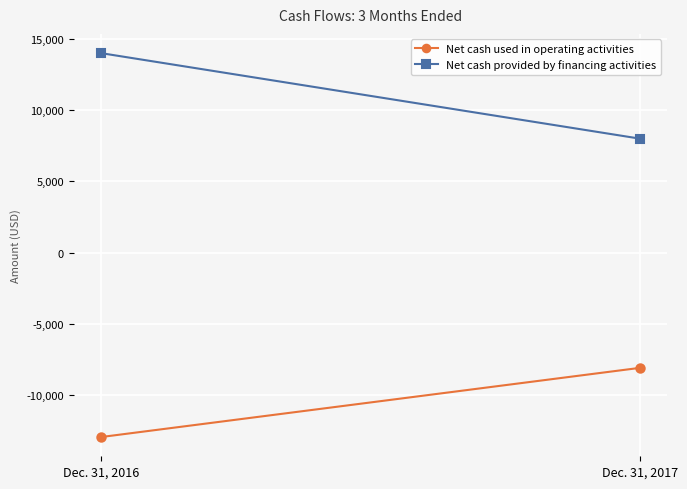

Reading left to right, what are all the values shown in this chart?

Net cash used in operating activities: Dec. 31, 2016=-12940	Dec. 31, 2017=-8086
Net cash provided by financing activities: Dec. 31, 2016=14000	Dec. 31, 2017=8000